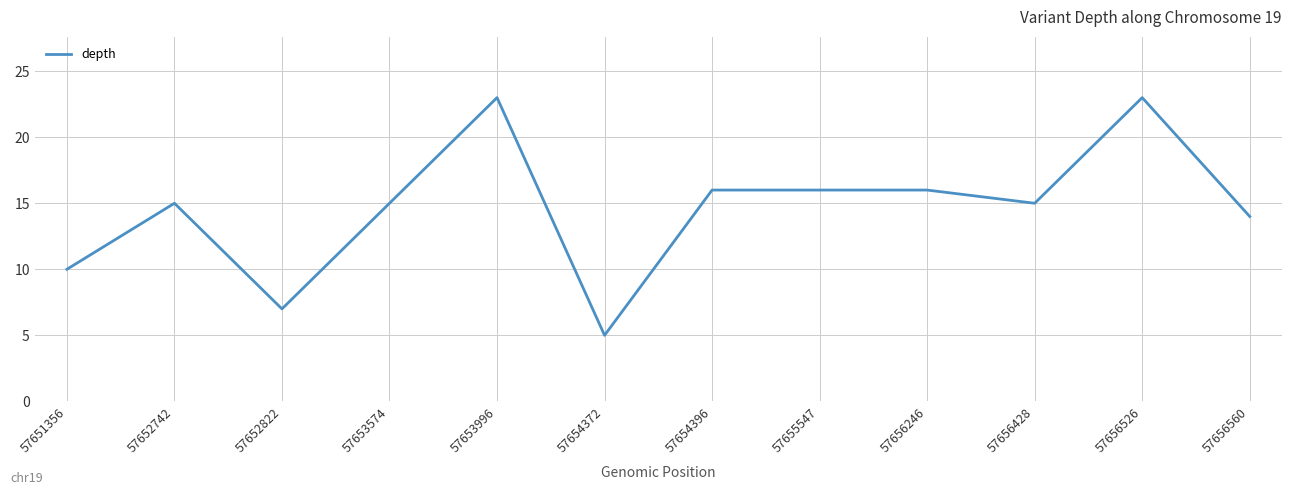

The chart shows a value of 5 at 57654372. True or false?

True